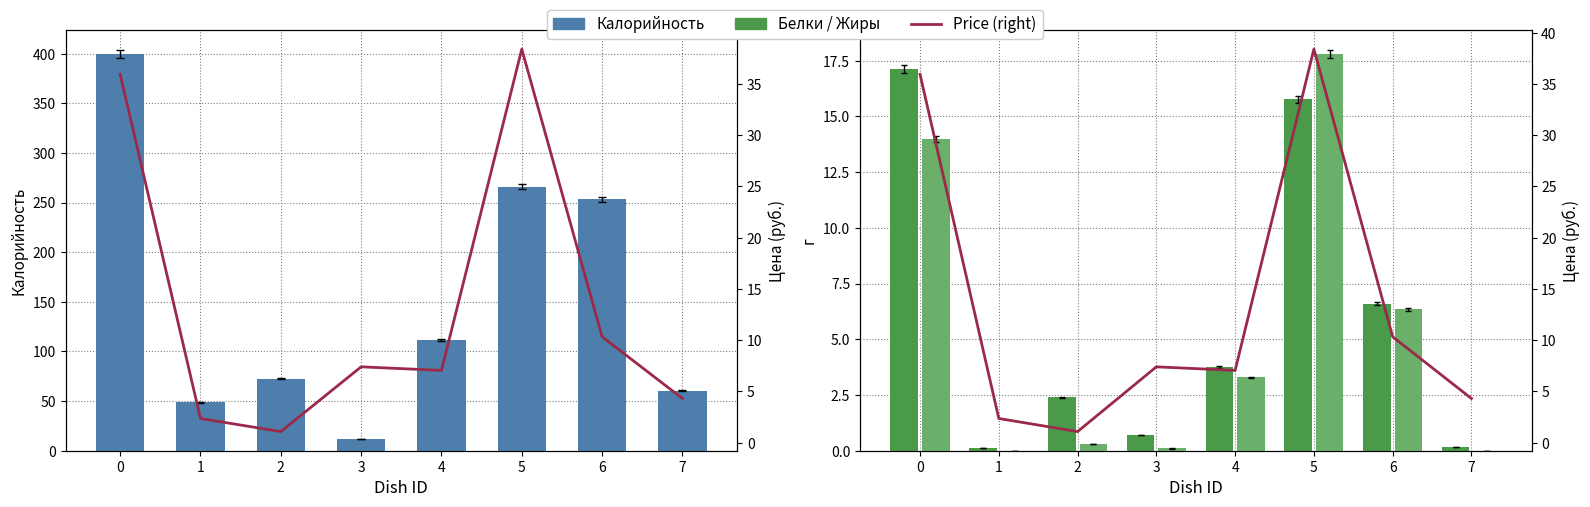

Count the number of data series in this chart.

4